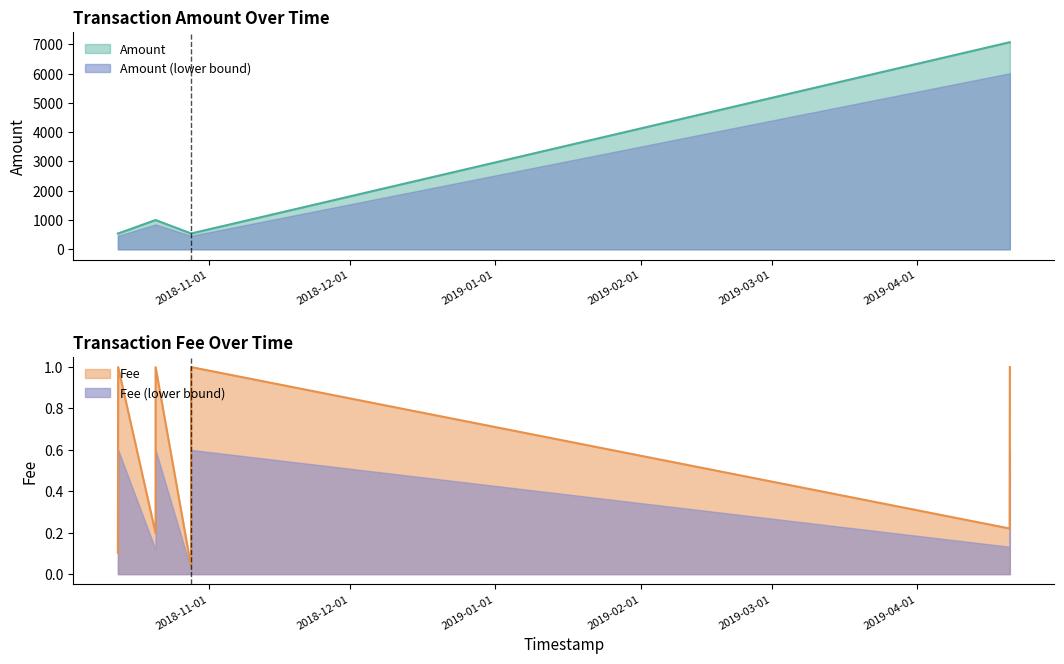

What is the difference between the second highest and second lowest values?

0.9